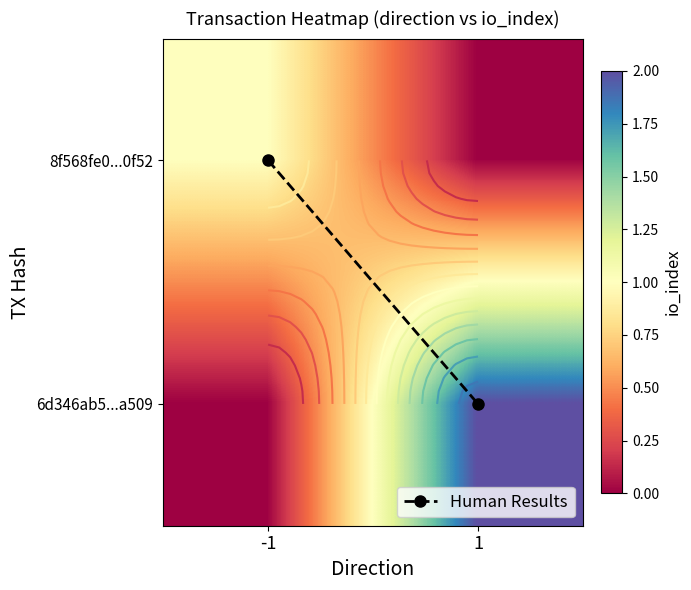

Is the value of 8f568fe0...0f52 at -1 greater than the value of 6d346ab5...a509 at -1?

Yes